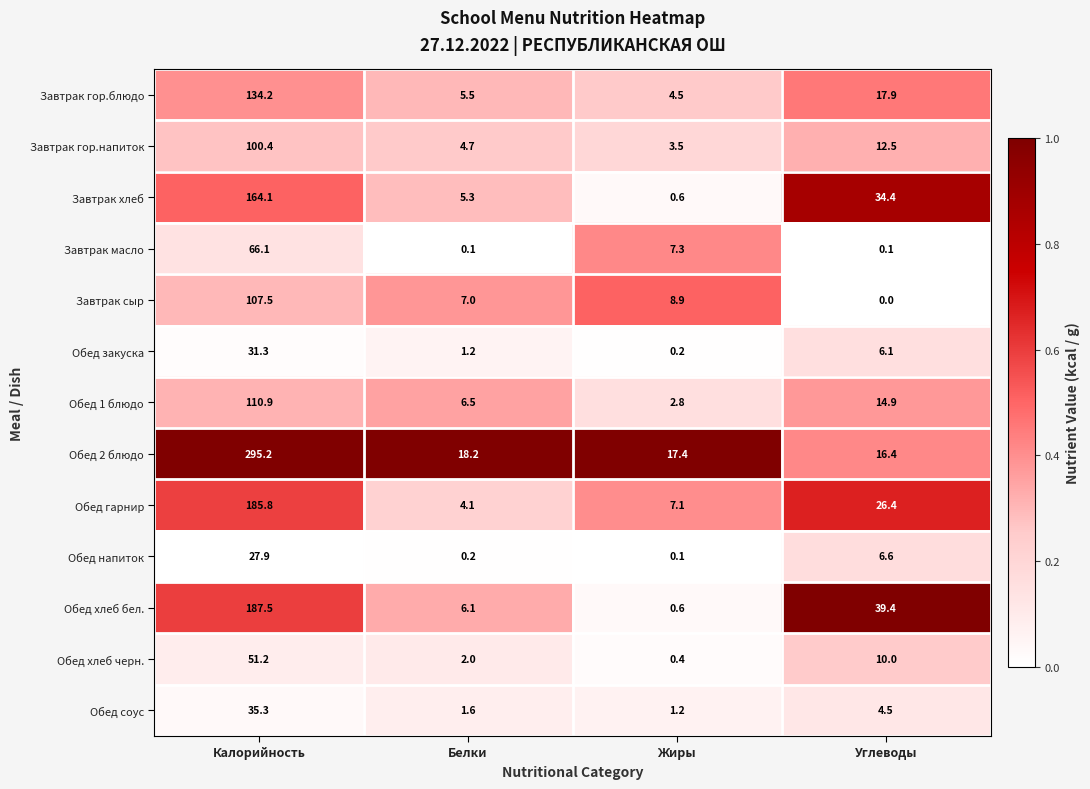

Is it true that Завтрак хлеб equals 0.2 at Жиры?

False